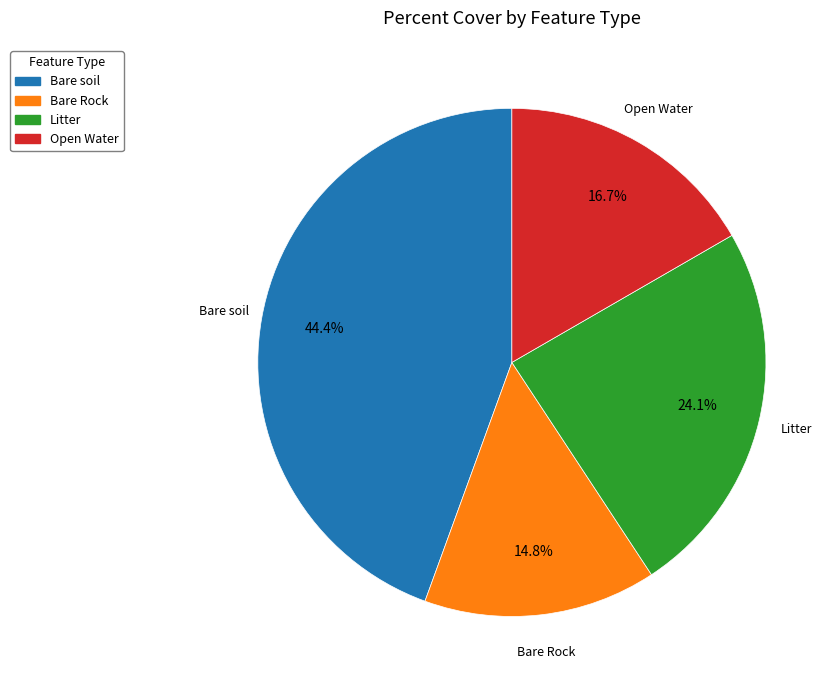

How many slices are in this pie chart?

4